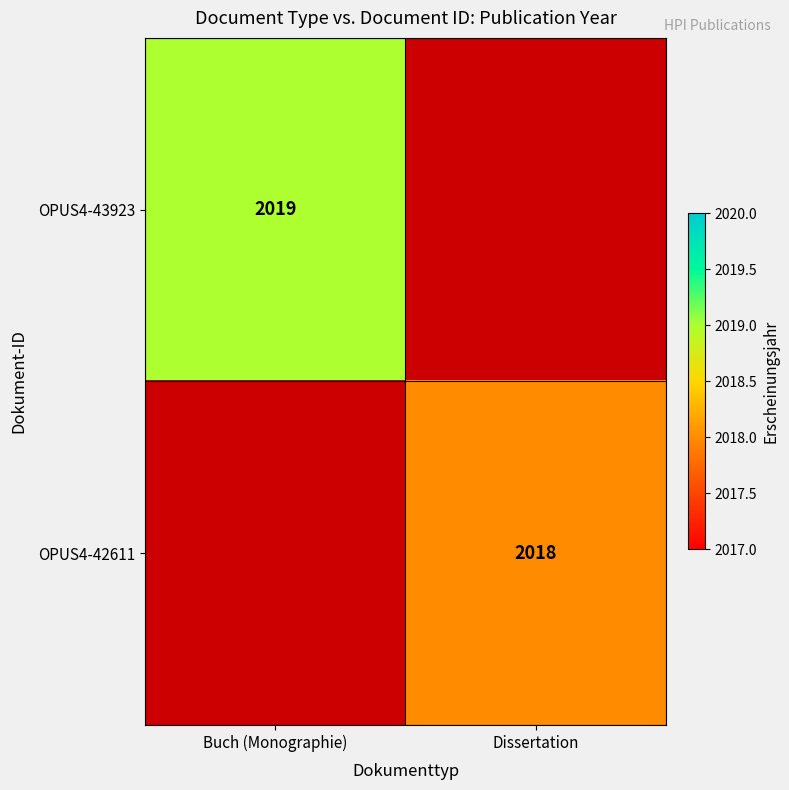

Count the number of data series in this chart.

2